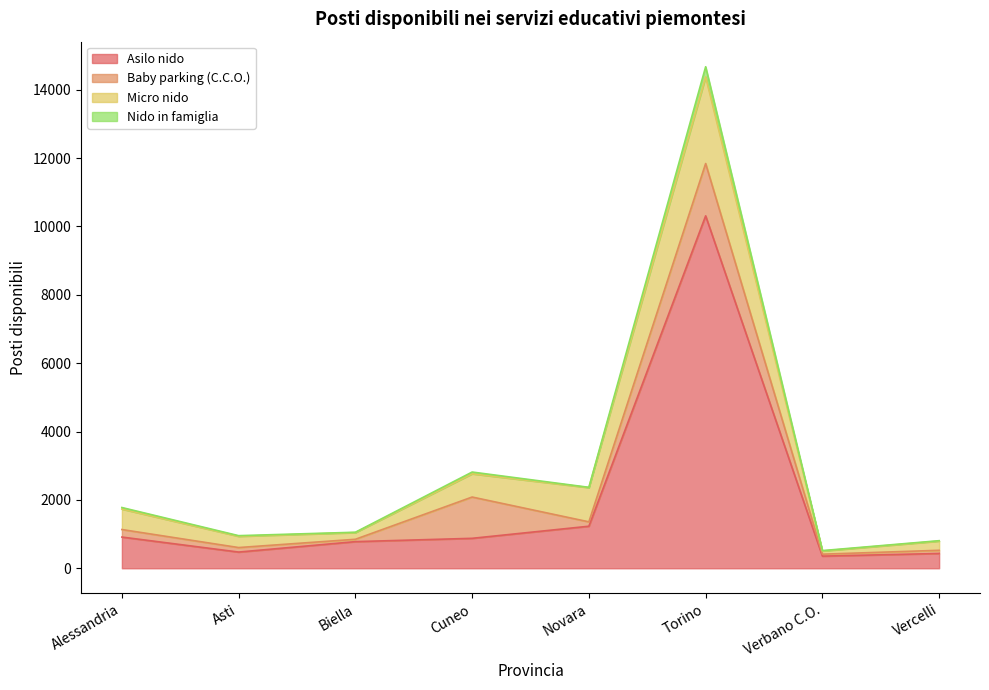

The value of Asilo nido at Biella is 477. True or false?

False